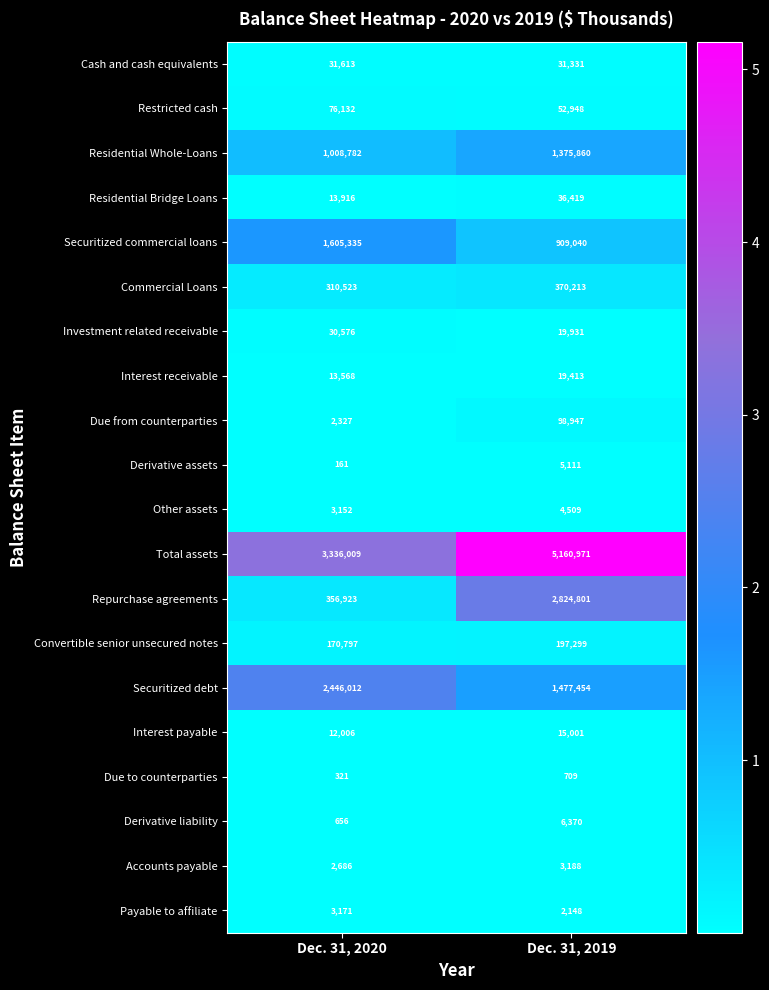

What is the greatest value displayed?

5160971